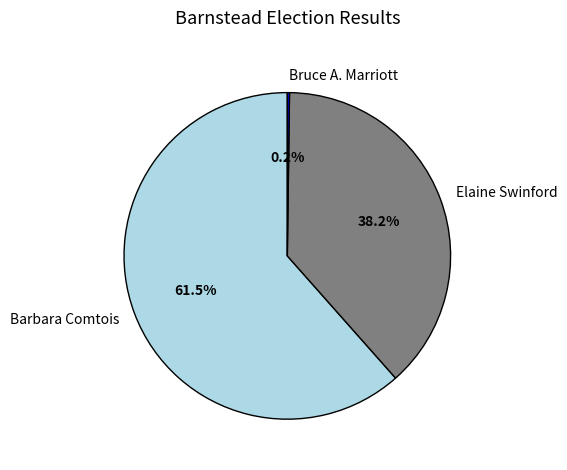

Approximately how many times larger is the value at Elaine Swinford compared to Barbara Comtois?

0.6